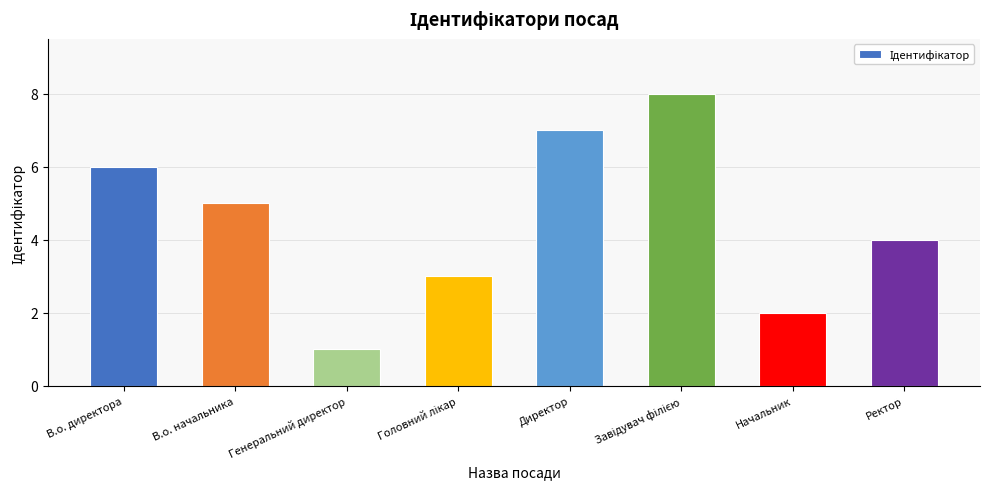

Which category has the lowest value across all series?

Генеральний директор